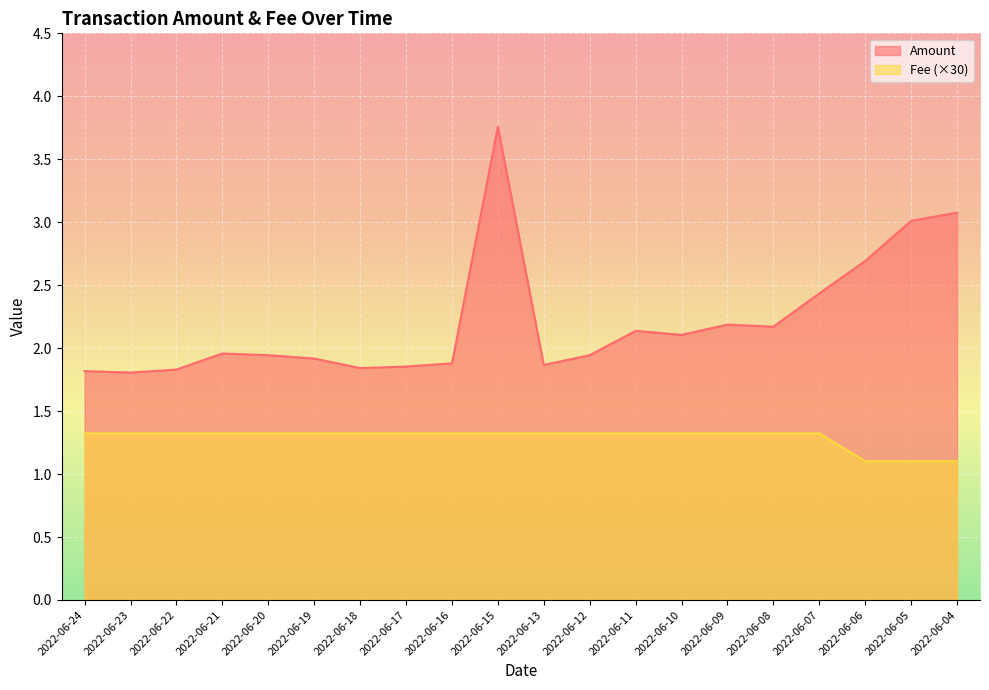

At which category is the sum across all series the highest?

2022-06-15